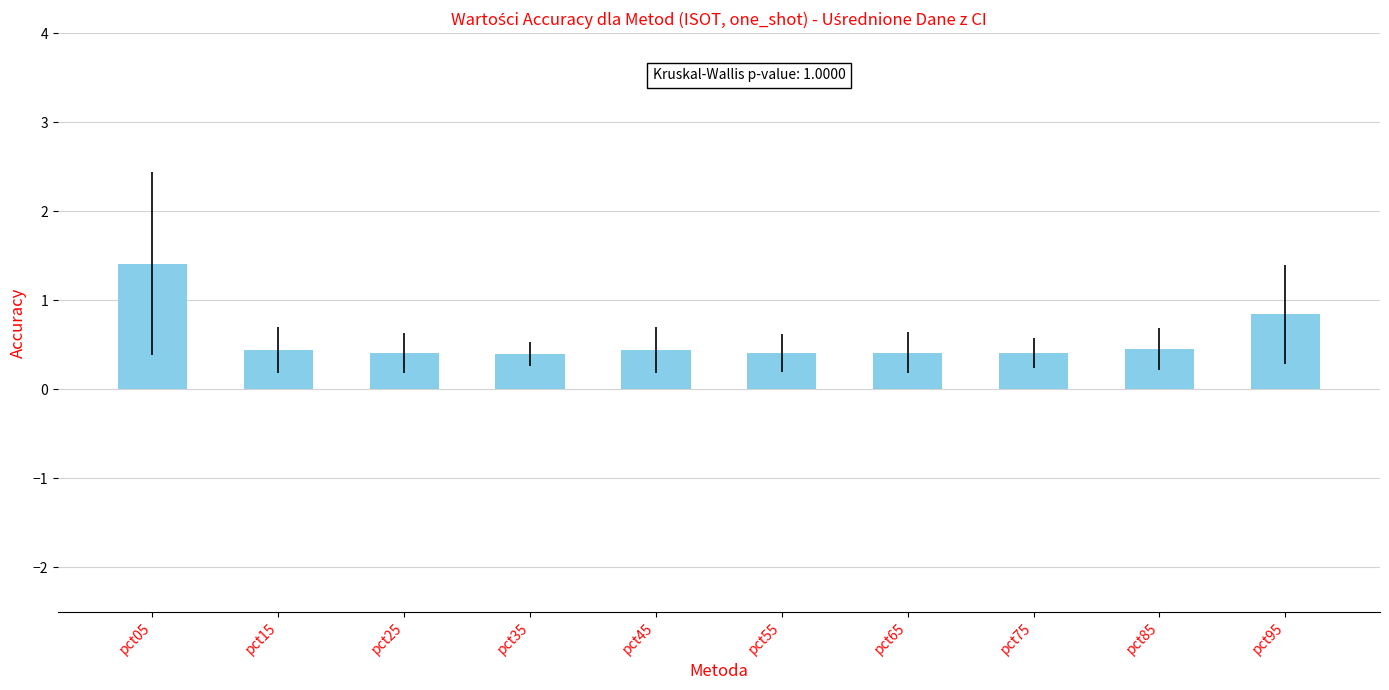

What is the greatest value displayed?

1.4